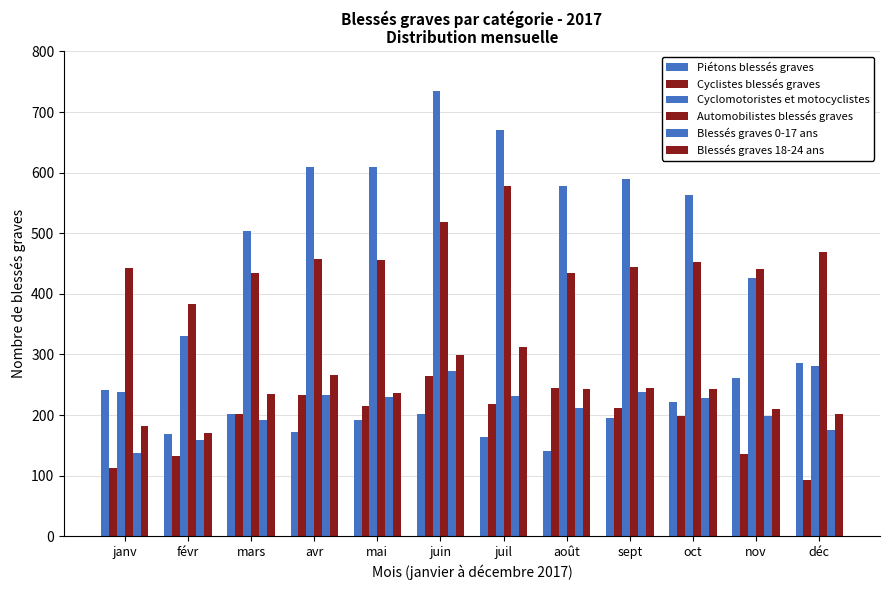

What is the label of the 12th bar from the left?

déc